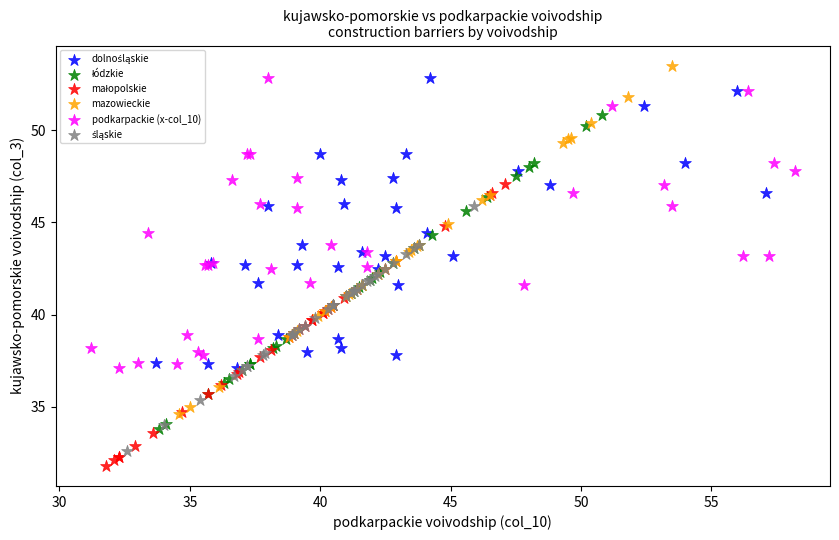

Which series has the largest Y range (max minus min)?

mazowieckie